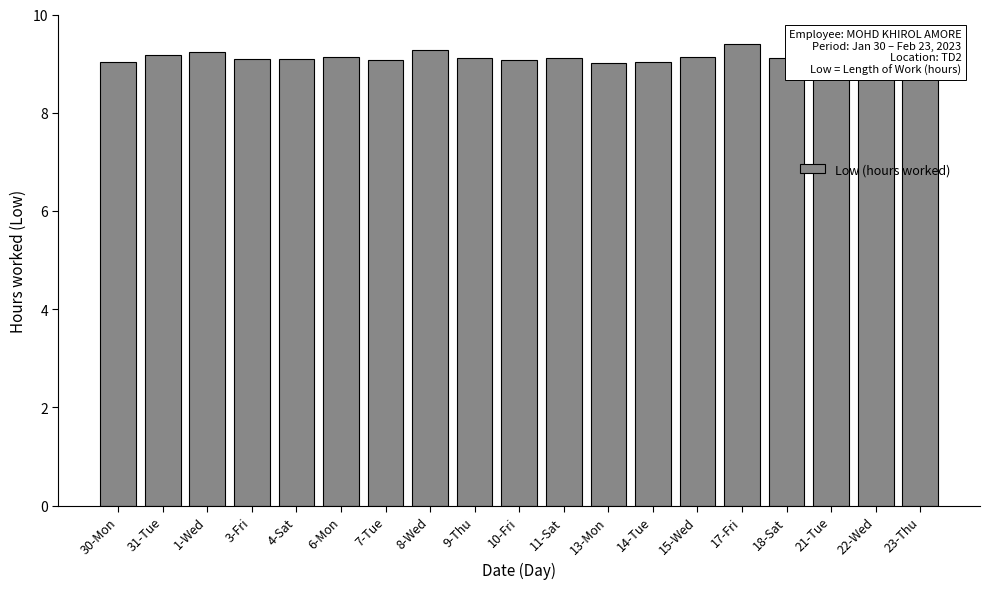

What is the change in value from 1-Wed to 13-Mon?

-0.2